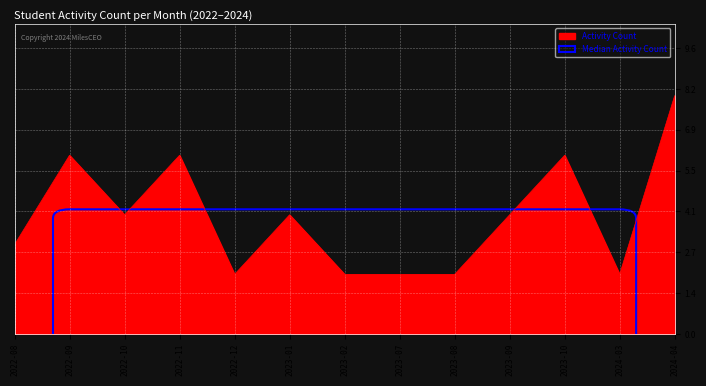

Does the chart have visible grid lines?

Yes